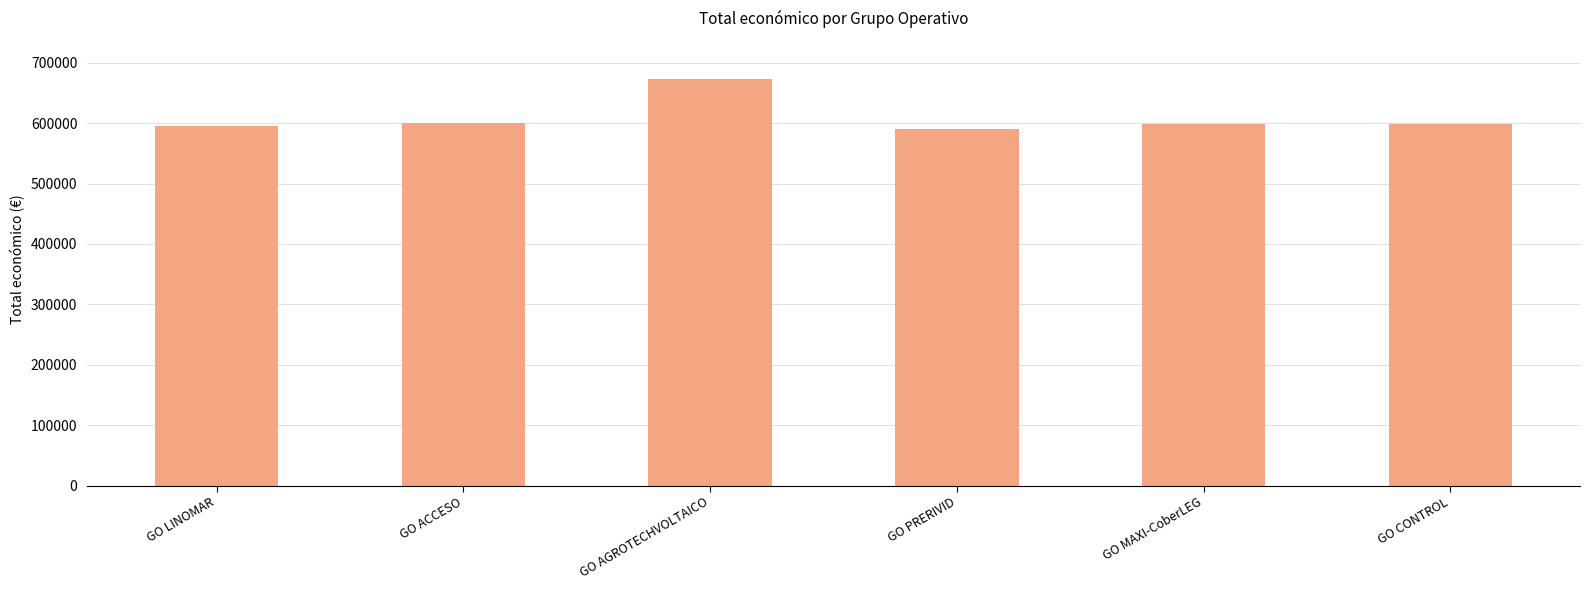

What is the difference between the second highest and minimum values?

10048